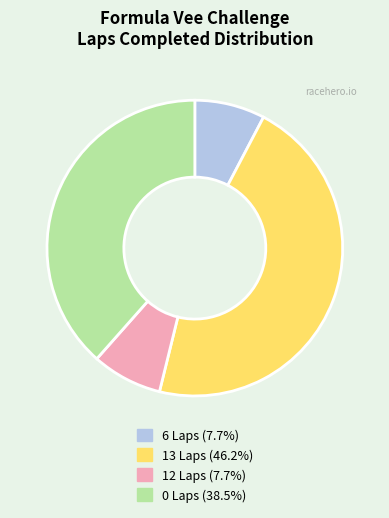

Is there any slice that represents more than half of the pie?

No